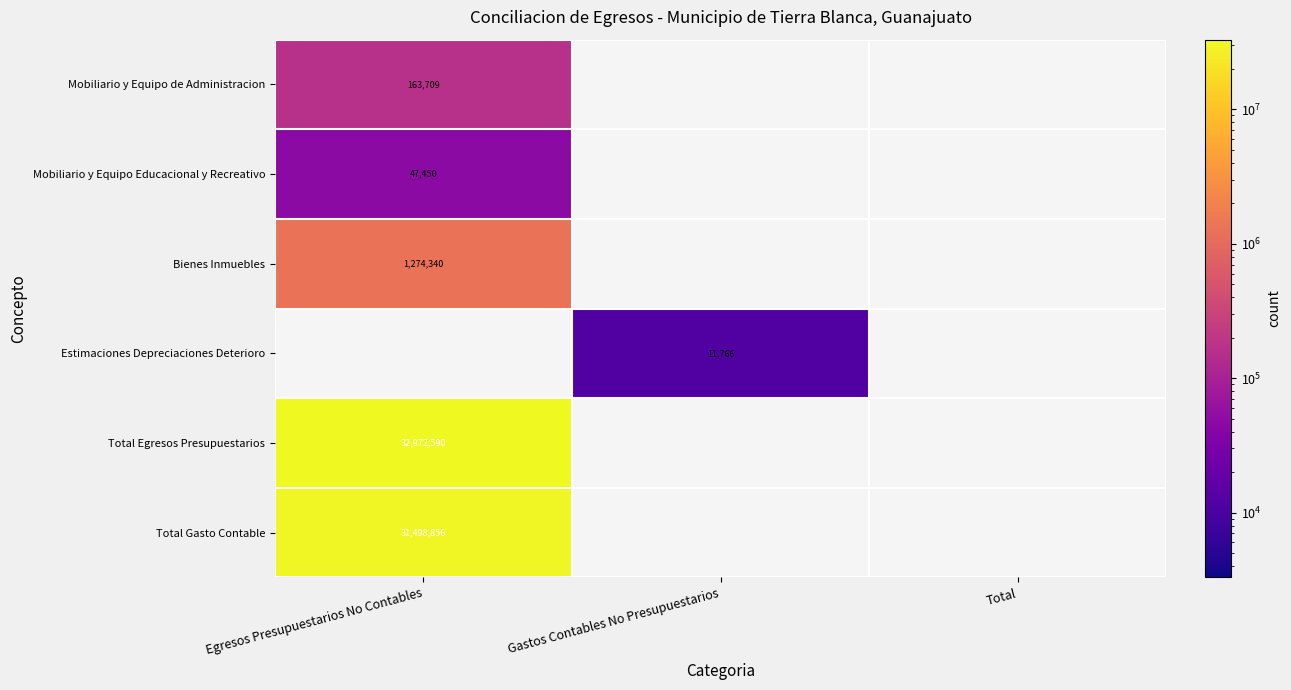

The value of Bienes Inmuebles at Egresos Presupuestarios No Contables is 357942. True or false?

False